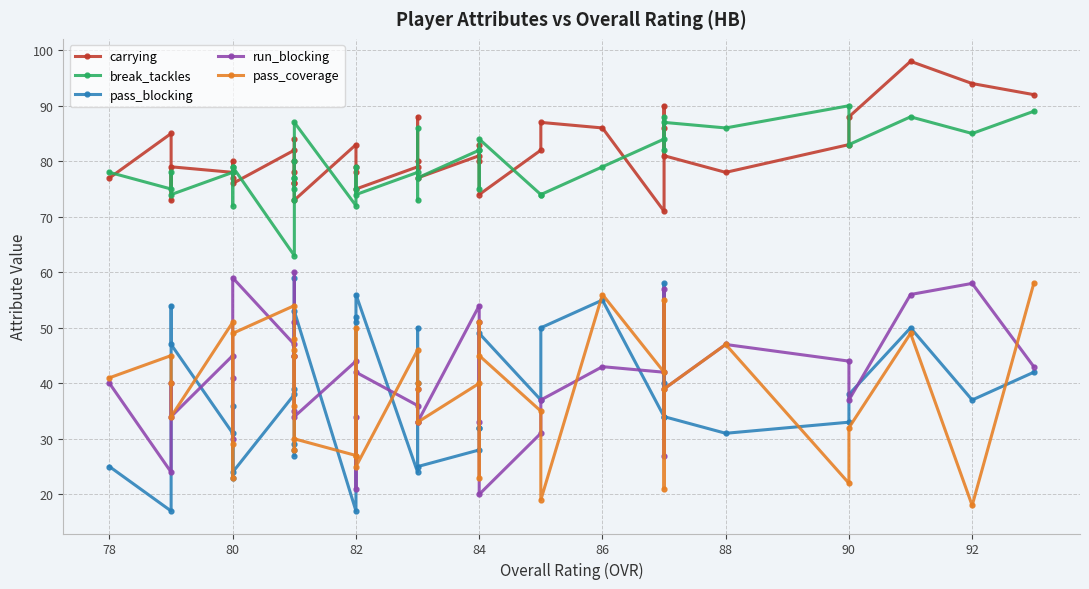

Is it true that run_blocking equals 79 at 10?

False